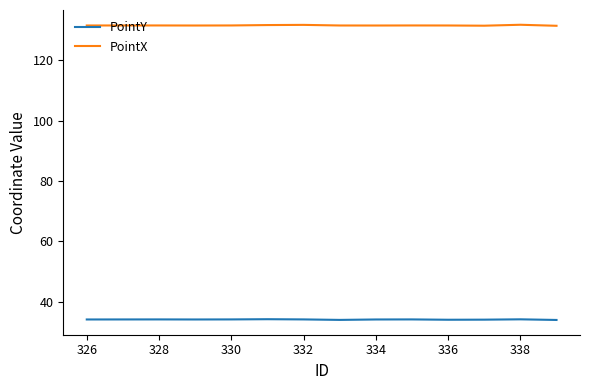

Is this an area chart (filled region under the line)?

No